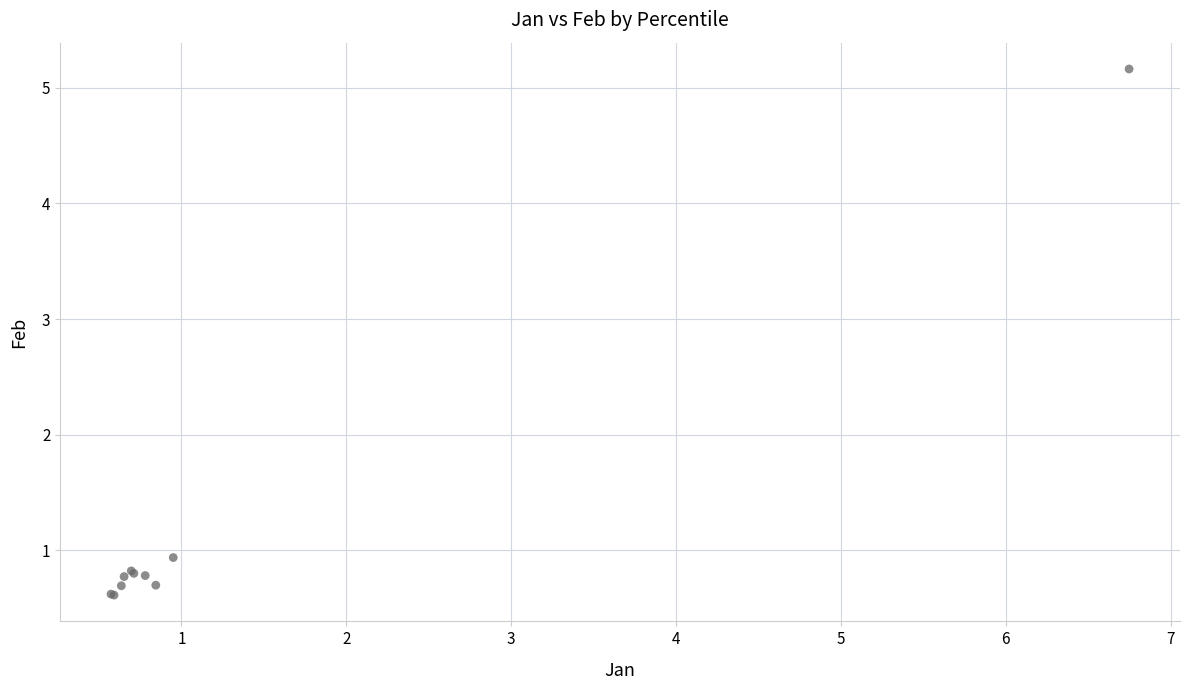

What Y value in the scatter plot is closest to 2?

0.9